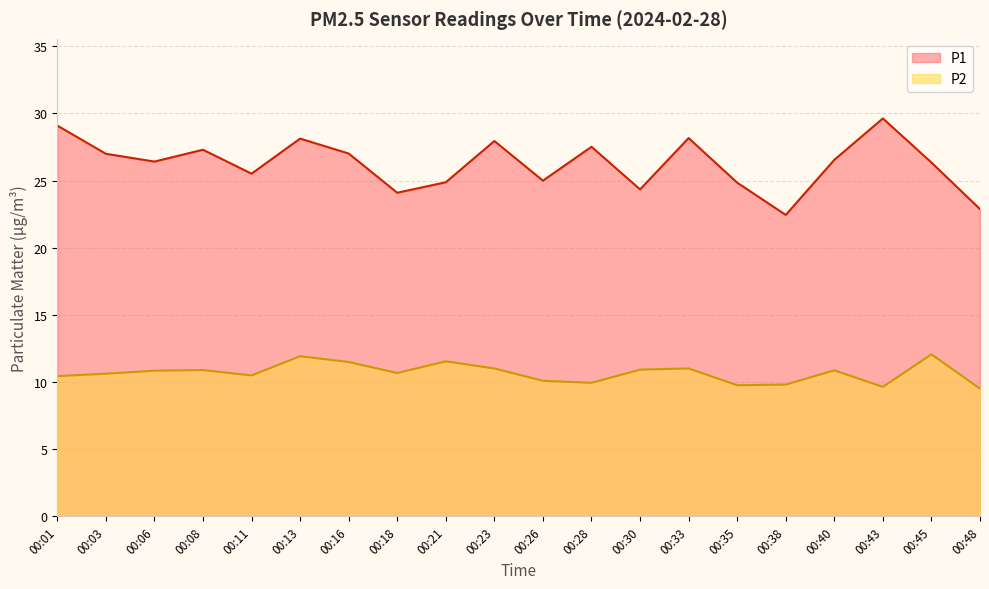

What is the smallest value displayed?

9.5